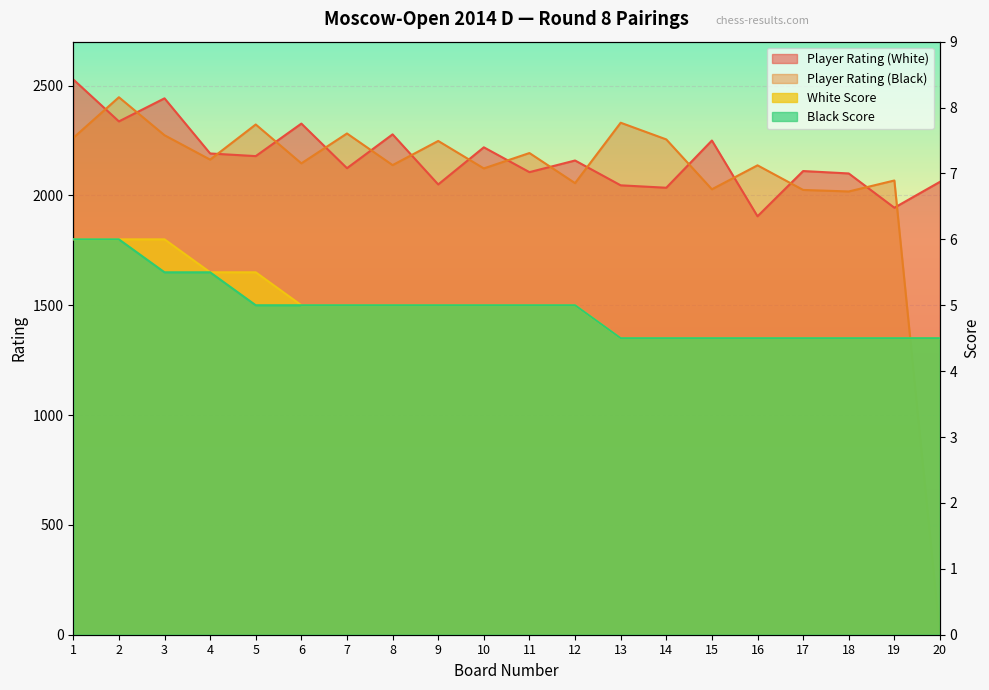

True or false: Player Rating (White) has a value of 3578.9 at 14.

False